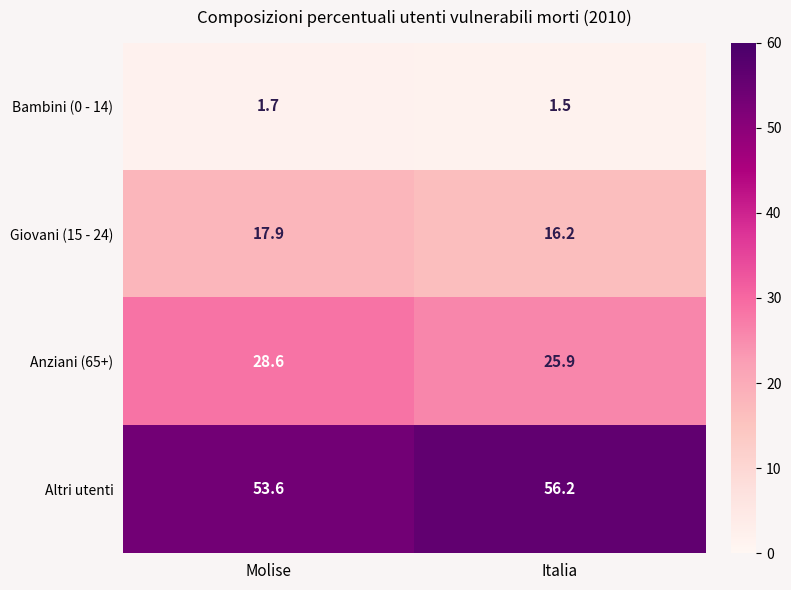

What is the difference between the Giovani (15 - 24) values at Molise and Italia?

1.7